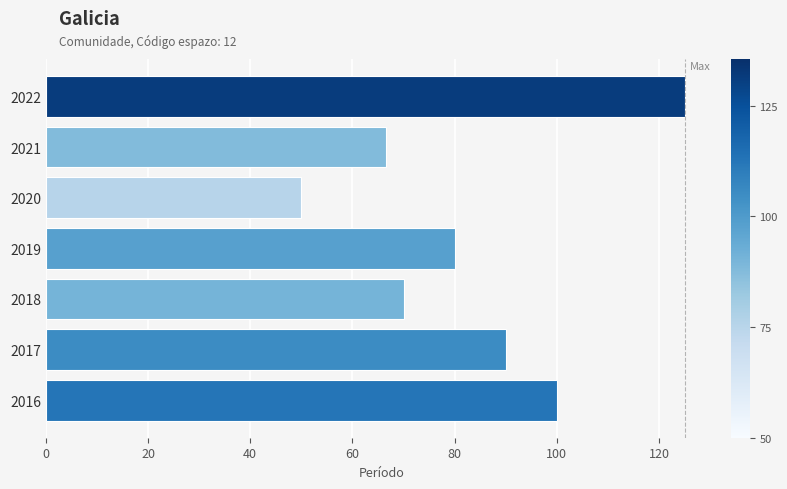

Count the number of data series in this chart.

1